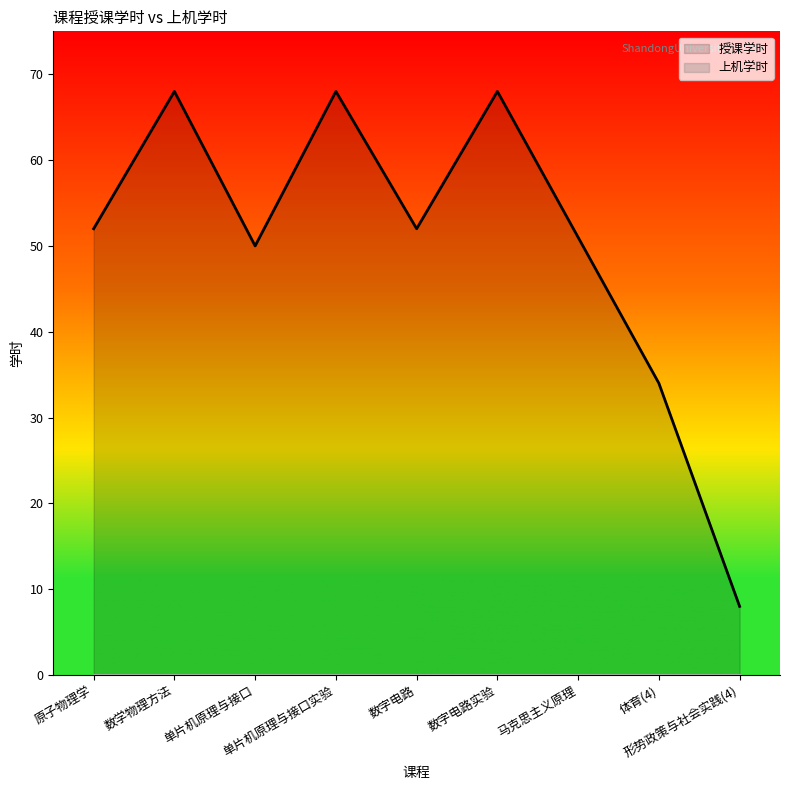

True or false: 授课学时 and 上机学时 cross at least once.

False